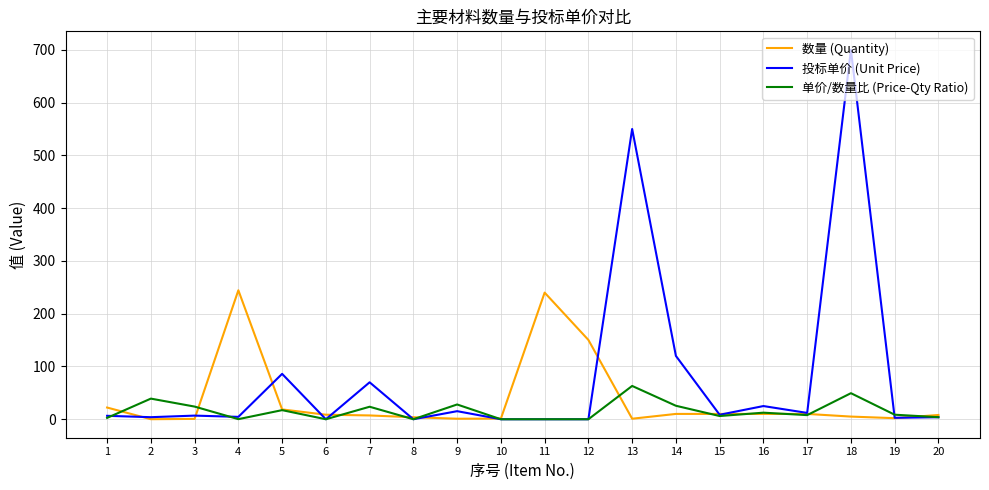

Which series has the largest total across all categories?

投标单价 (Unit Price)